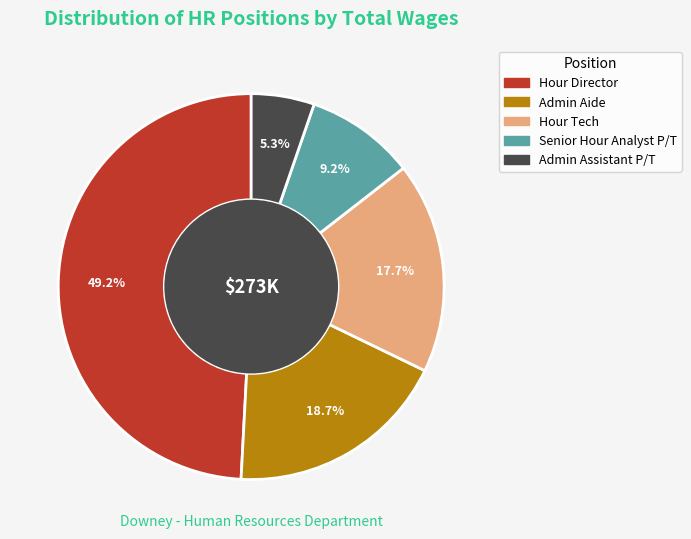

What portion of the pie excludes Senior Hour Analyst P/T?

90.8%